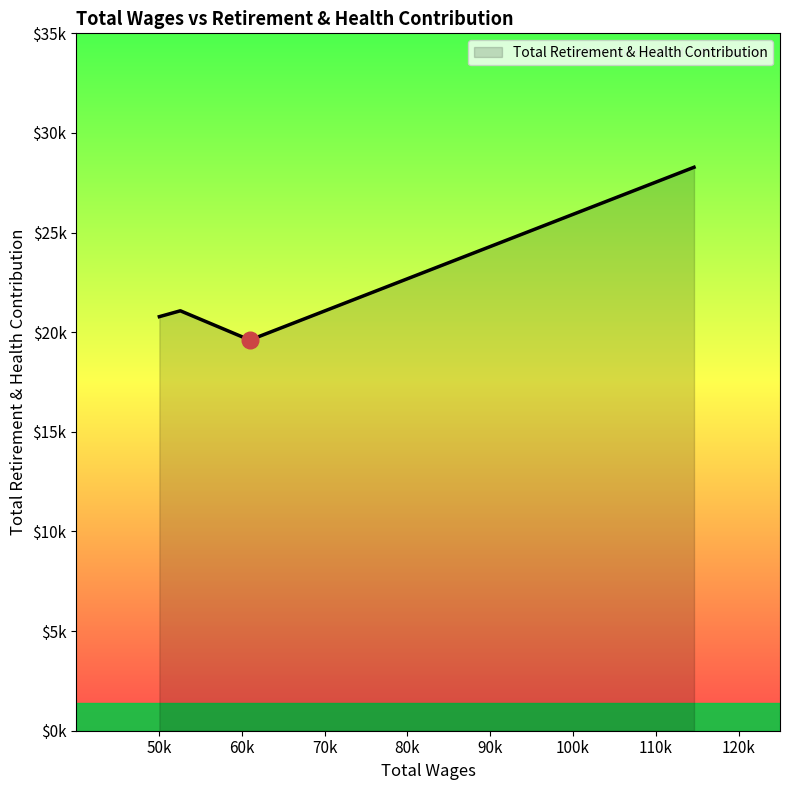

Rank the categories by value from lowest to highest.

60962.0, 50035.0, 52568.0, 114614.0